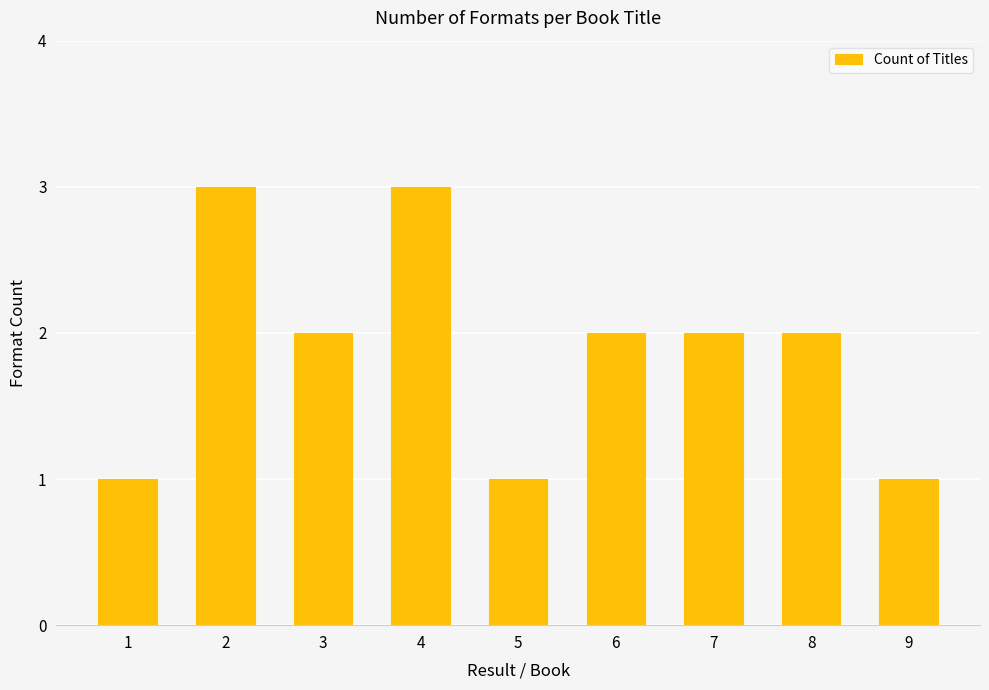

Does the chart contain any negative values?

No